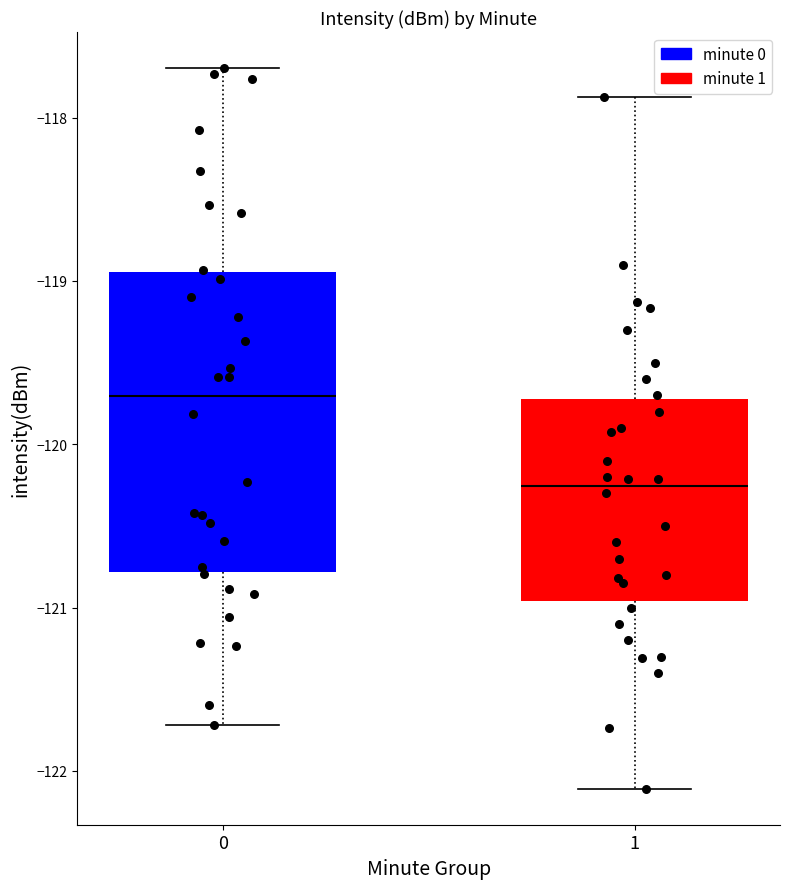

Reading left to right, read every box against the y-axis: the position of its median line, the range the box covers, and the ends of its whiskers. The values are not printed on the chart, so give them approximately, as read against the axis.

0: median -119.7, box -120.8 to -118.9, whiskers -121.7 to -117.7
1: median -120.3, box -121.0 to -119.7, whiskers -122.1 to -117.9